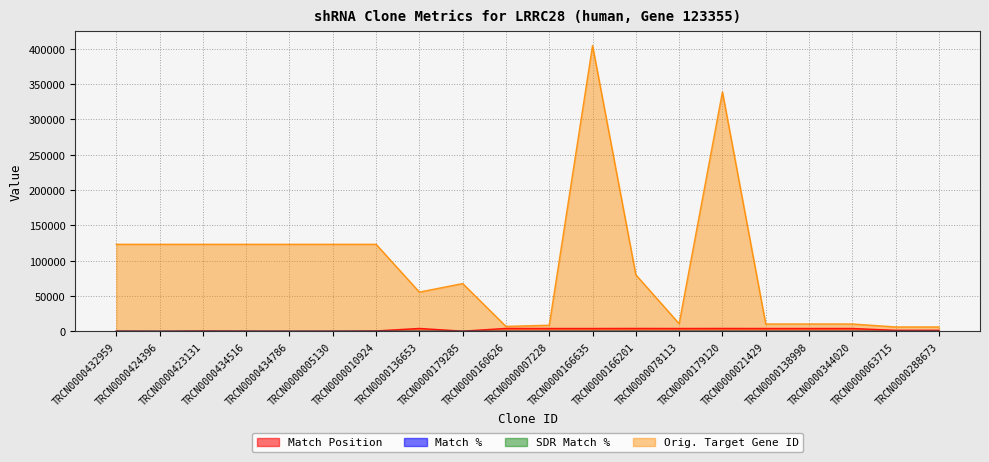

Rank the series by their maximum value, from highest to lowest.

Orig. Target Gene ID, Match Position, Match %, SDR Match %